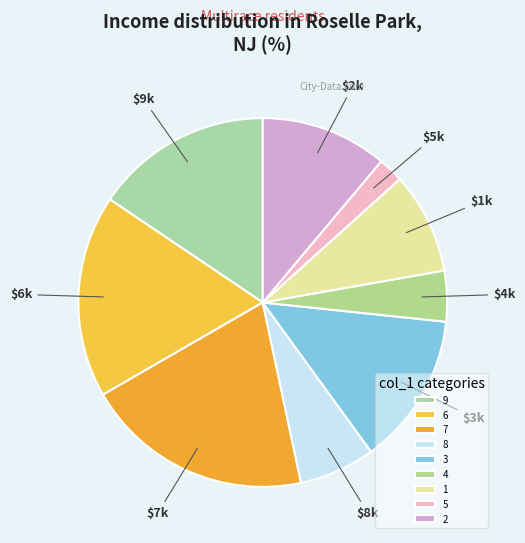

How many segments does this pie chart have?

9